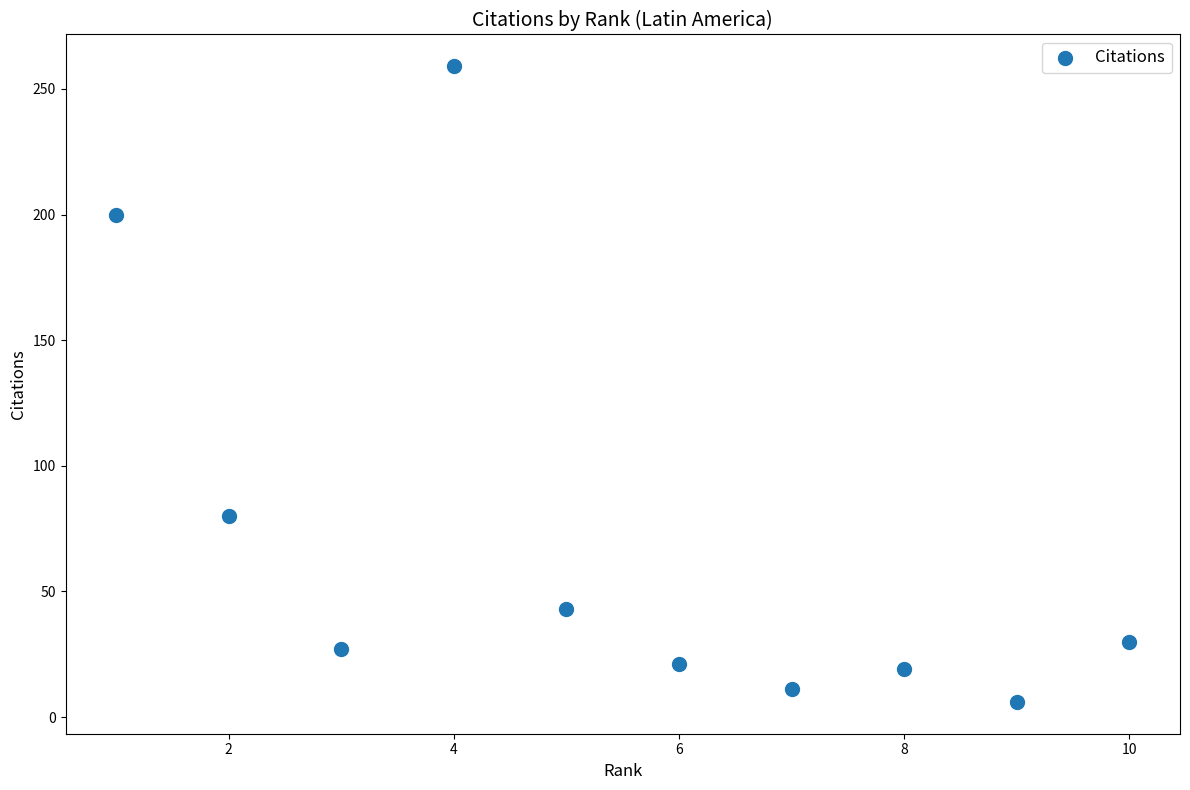

What Y value in the scatter plot is closest to 132?

80